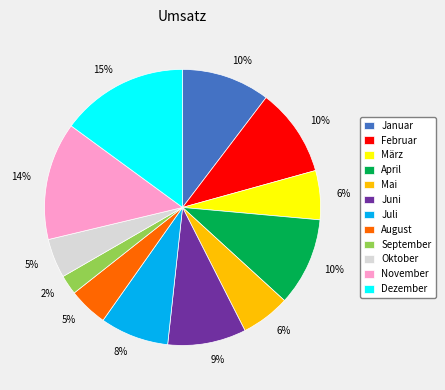

To the nearest percent, what is the difference between the largest and smallest slice percentages?

13%